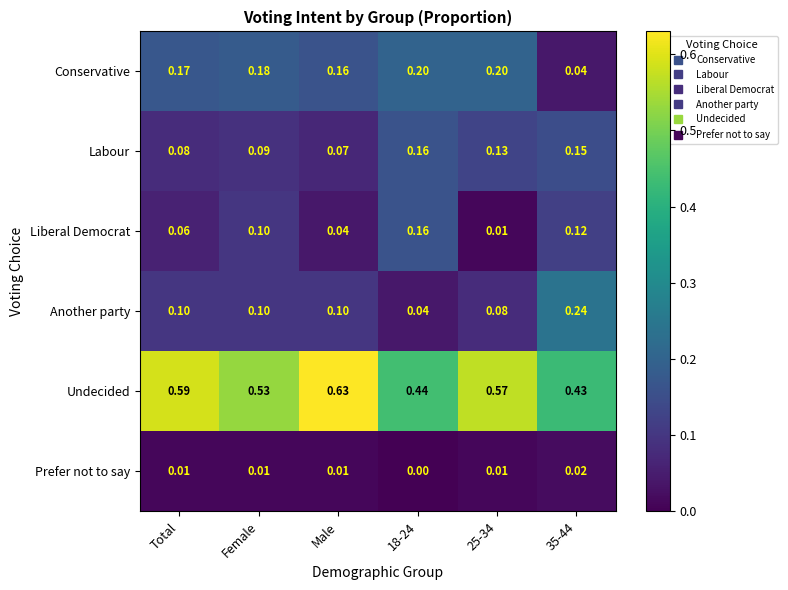

How many values in Prefer not to say are above zero?

5